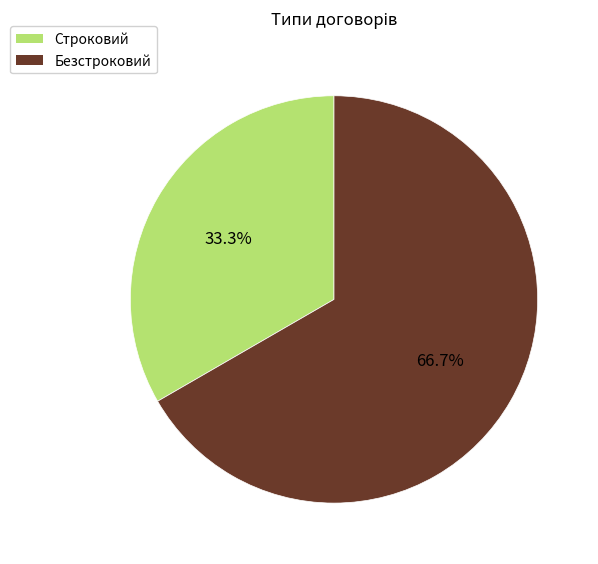

To the nearest percent, what percentage of the pie is Строковий?

33%